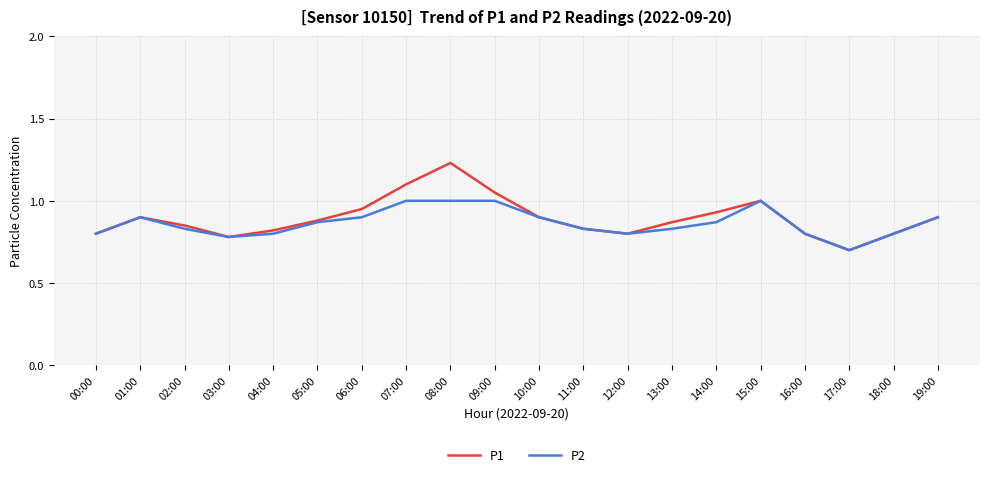

Which series has the widest spread of values?

P1